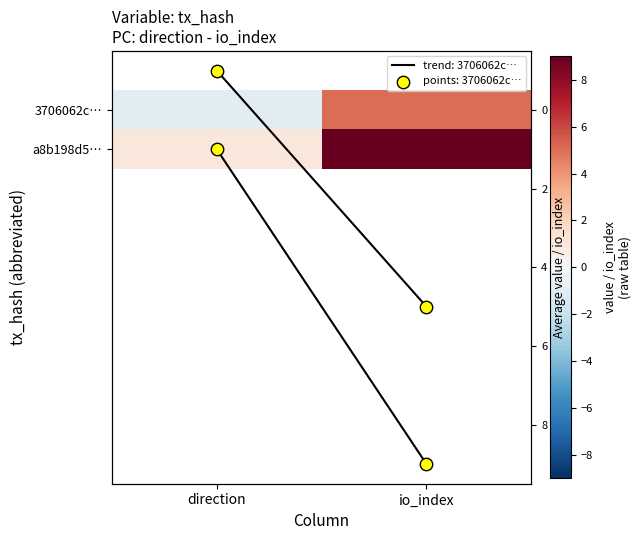

What is the difference between the maximum and minimum values in the points: a8b198d5… series?

8